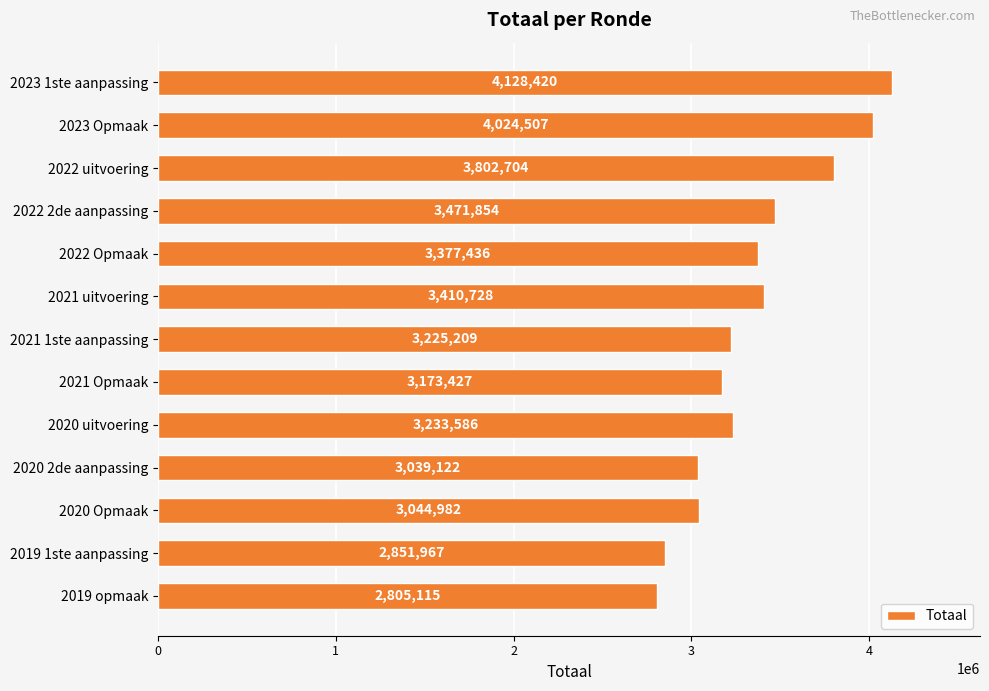

What is the difference between the maximum and minimum values?

1323305